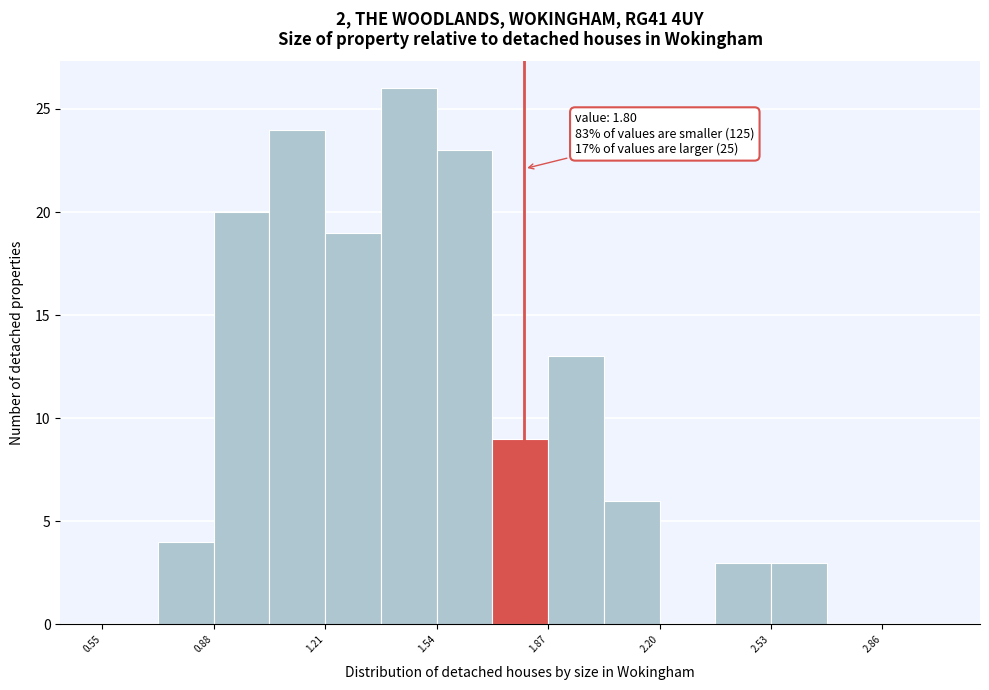

Read against the x-axis, roughly where is the centre of the tallest bar?

1.45